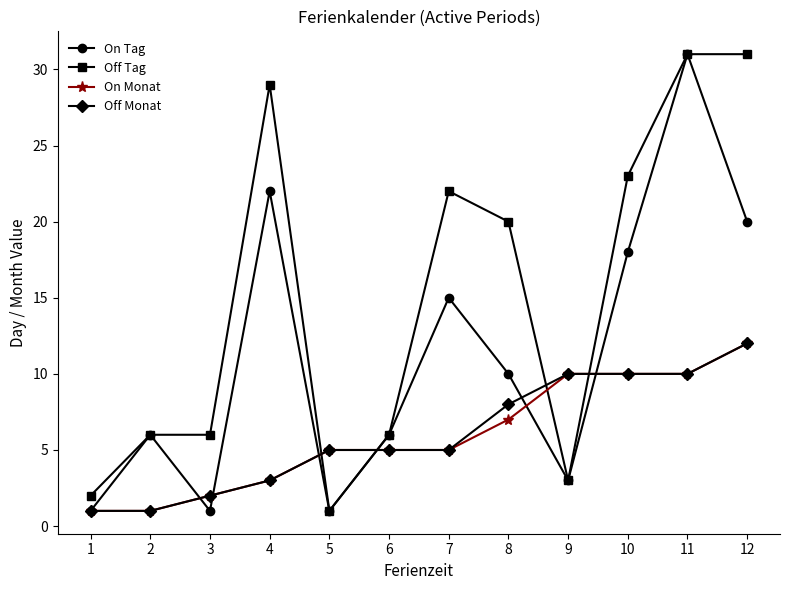

What value does the Off Monat series have at 4?

3